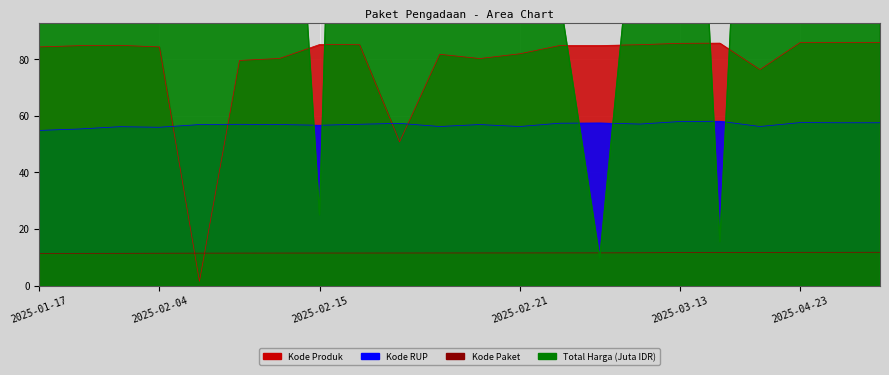

Where is Total Harga (Juta) nearest to the value 2414?

2025-01-22